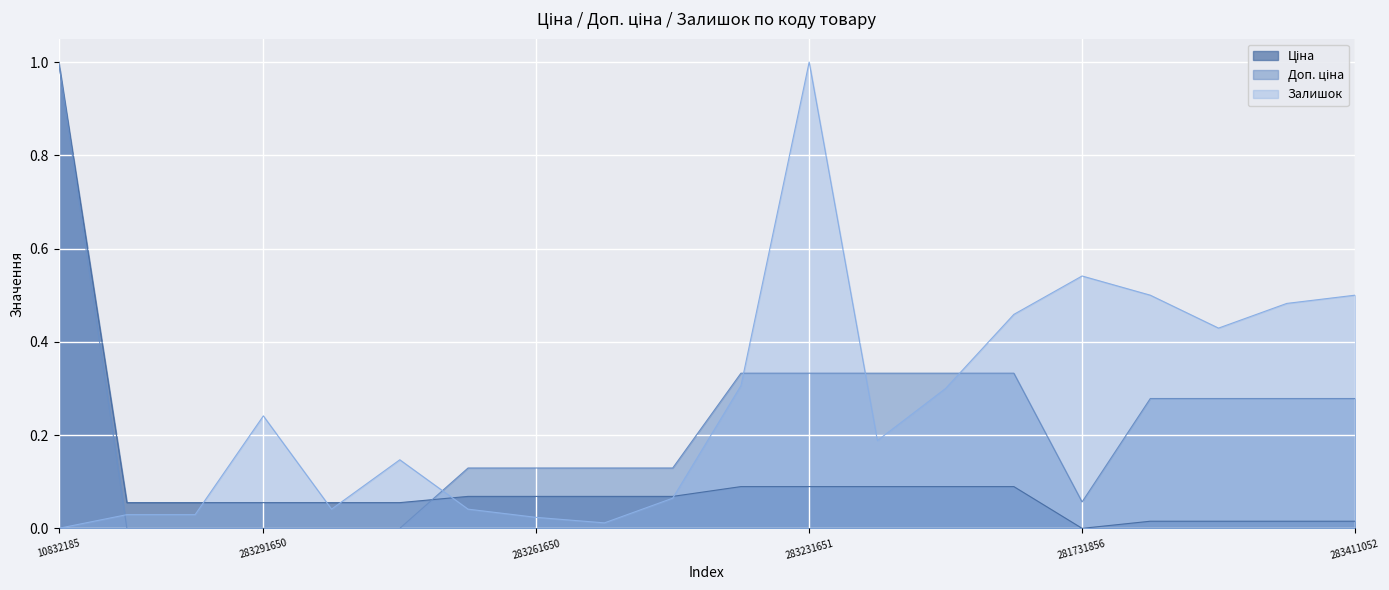

Which series ends up on top after the final intersection of Доп. ціна and Ціна?

Доп. ціна